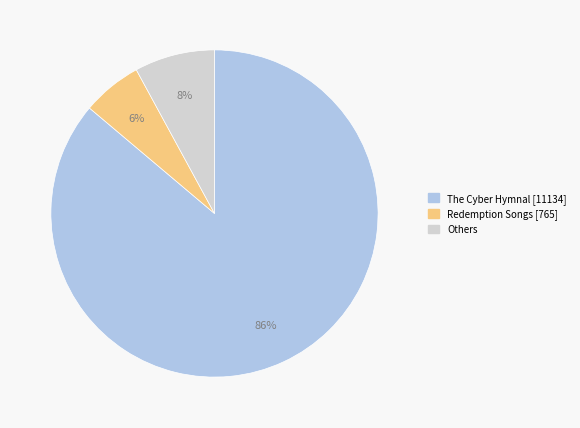

Does any single category account for the majority?

Yes